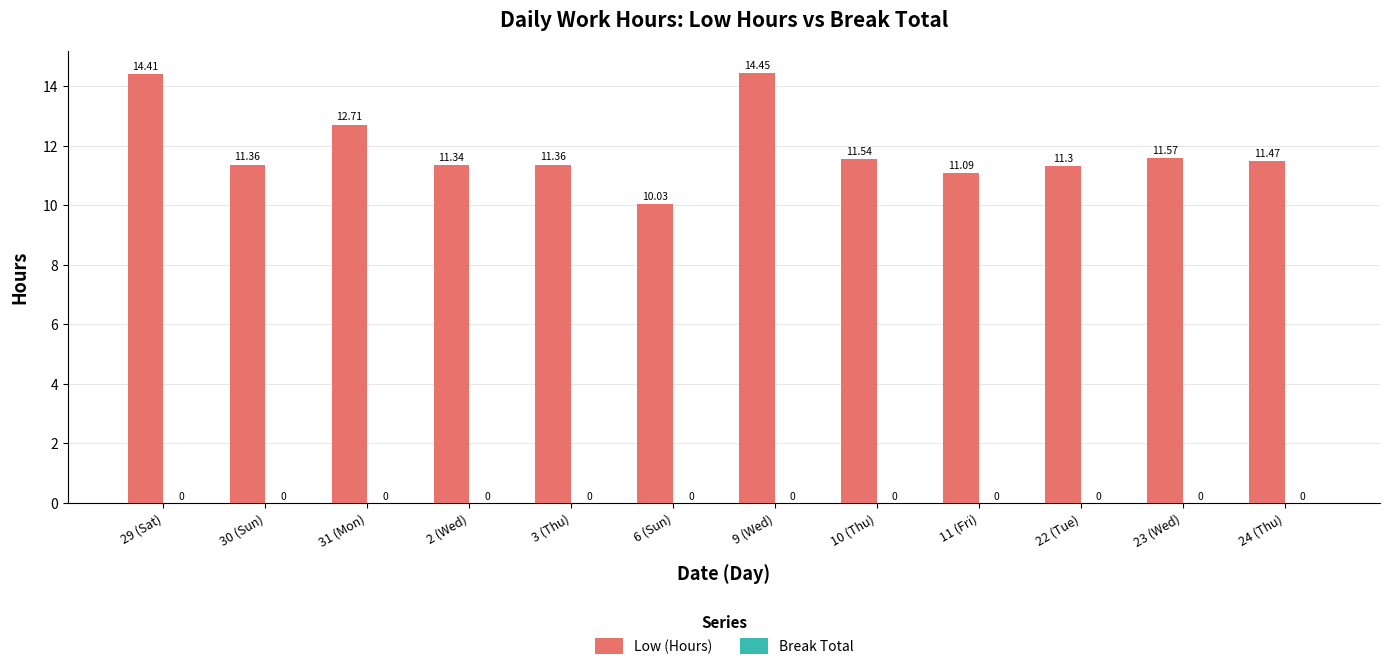

How many bars are there in total?

12